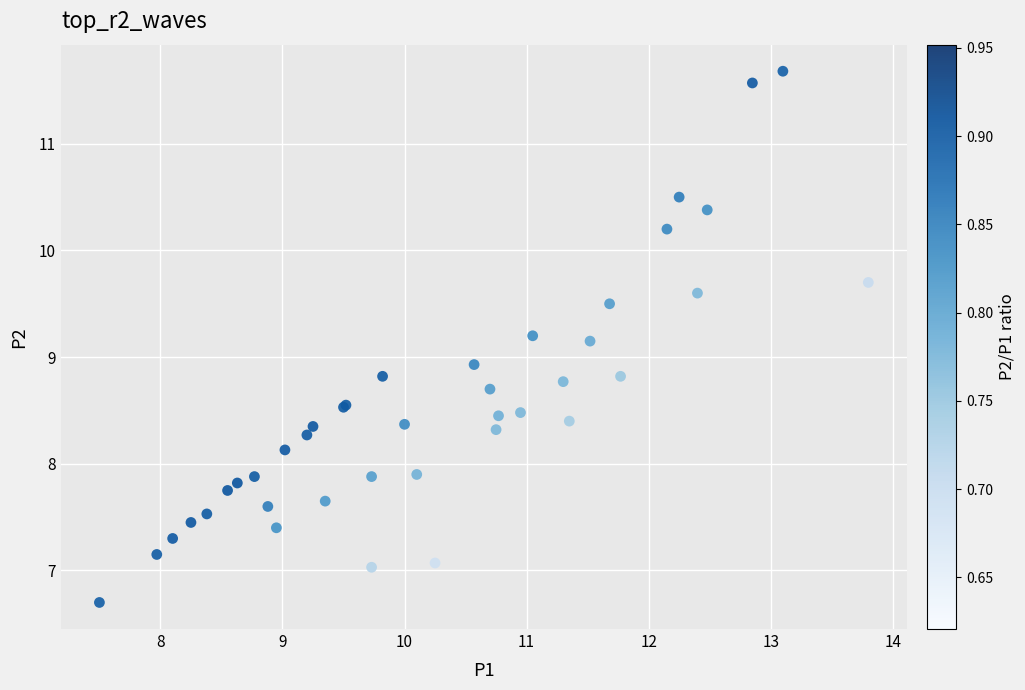

What Y value in the scatter plot is closest to 9?

8.9